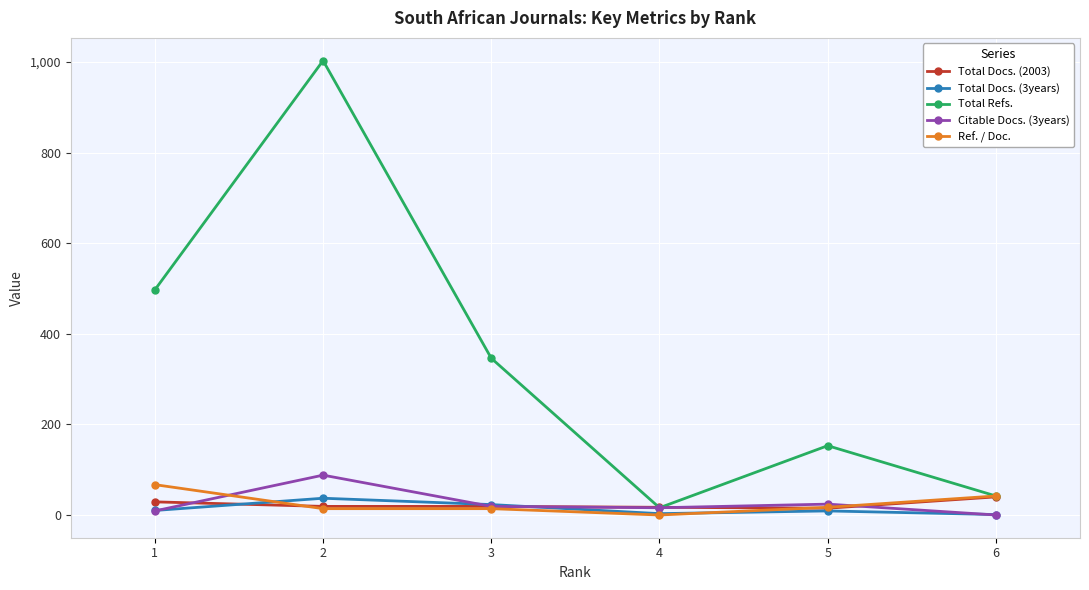

In Total Refs., how many points are higher than both neighbors (excluding endpoints)?

2